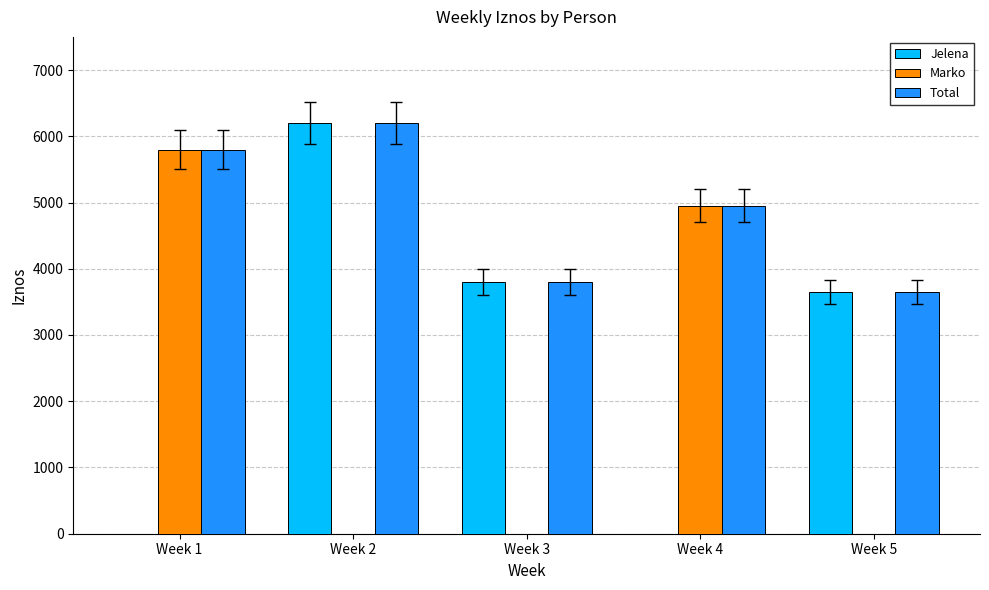

What are all the series names shown in the legend?

Jelena, Marko, Total